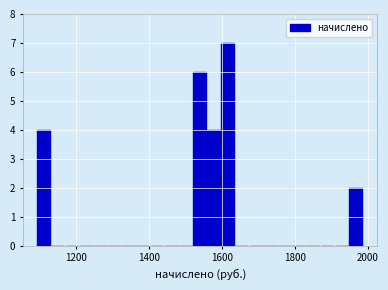

Read against the x-axis, roughly where is the centre of the tallest bar?

1620